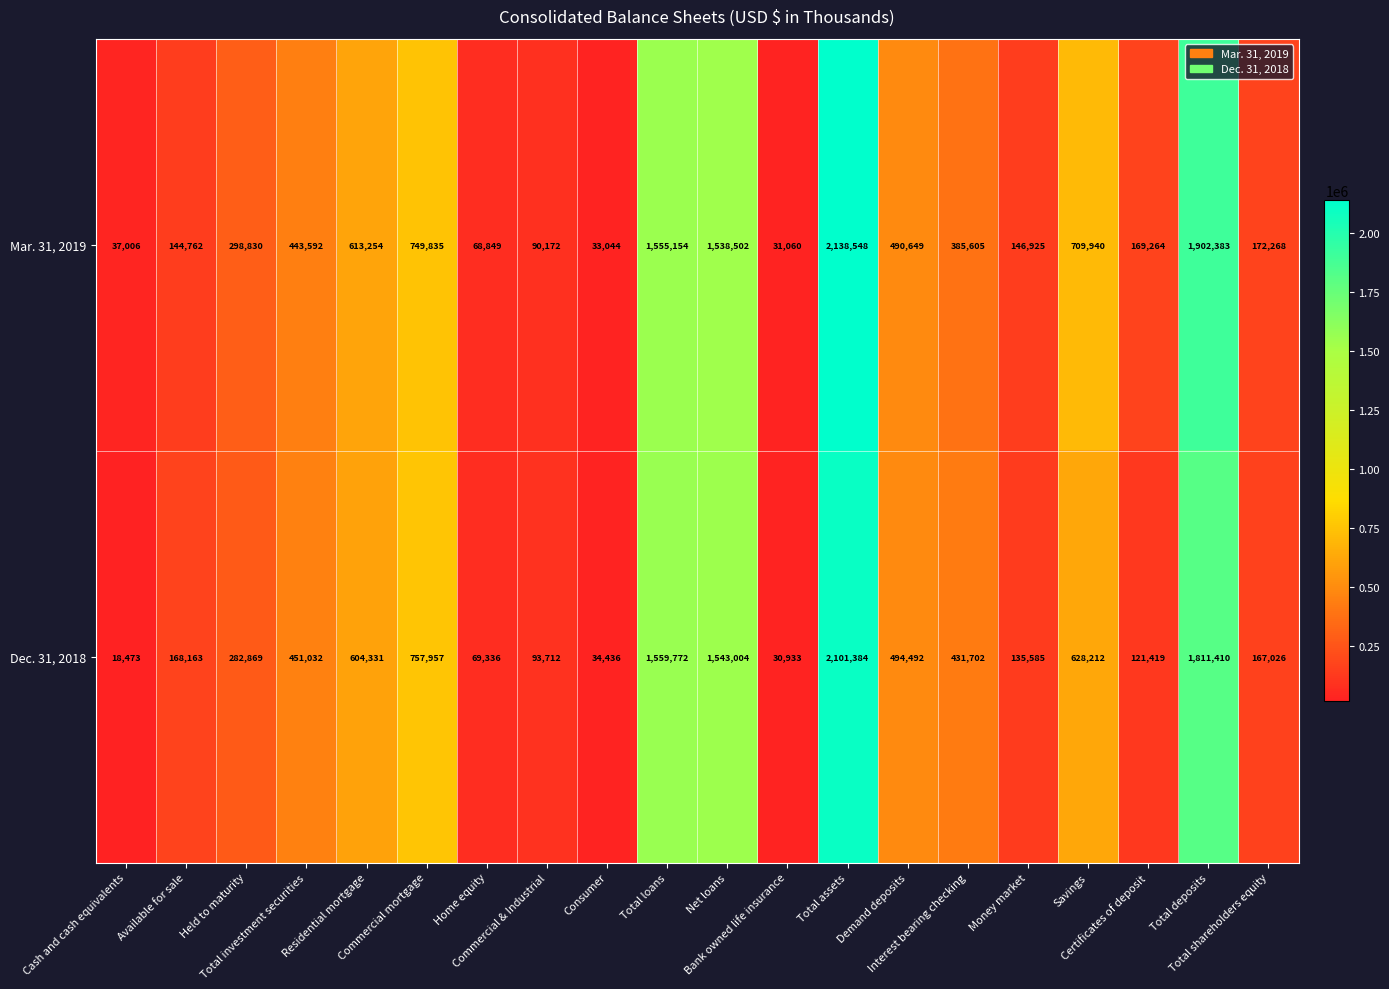

What is the minimum value for Mar. 31, 2019?

31060